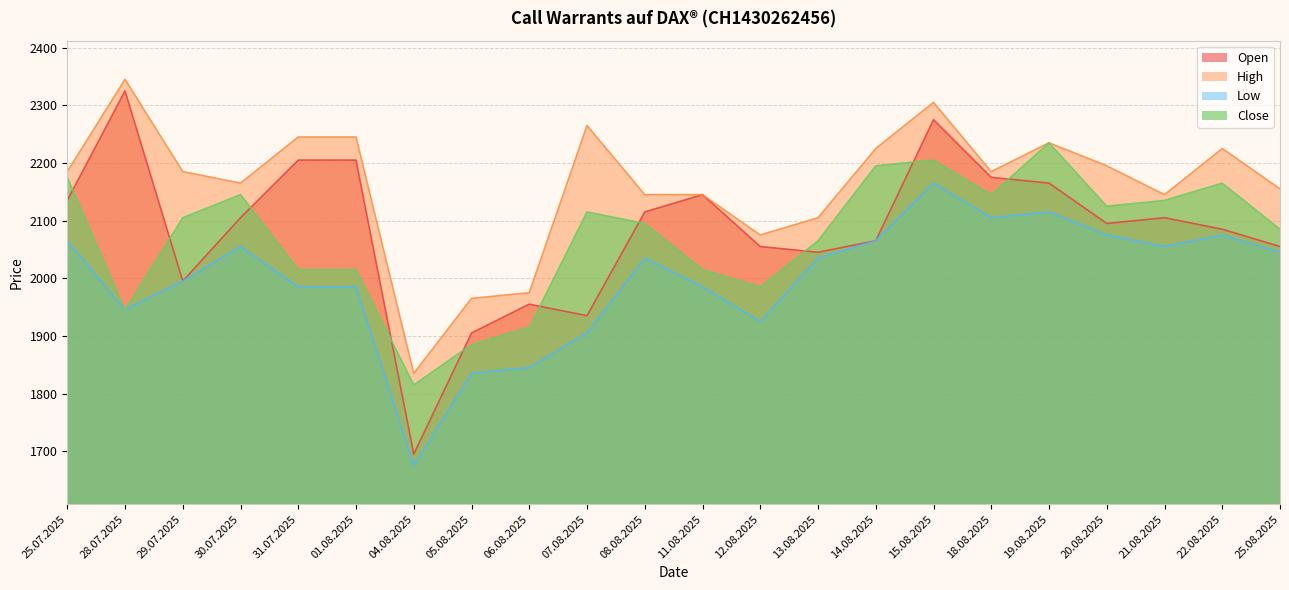

How many series are shown in this chart?

4